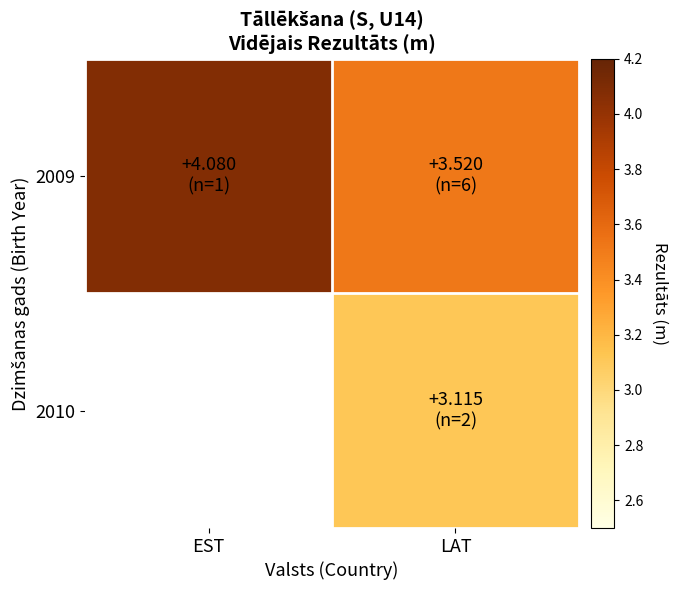

At which category is the sum across all series the highest?

LAT